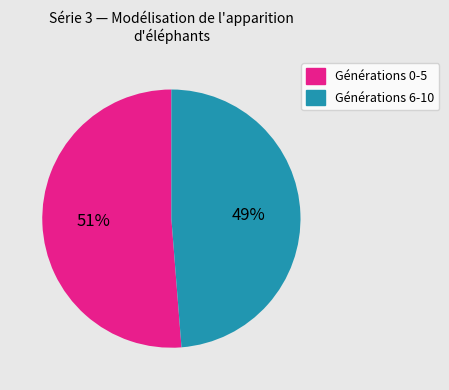

To the nearest percent, what is the average slice percentage?

50%